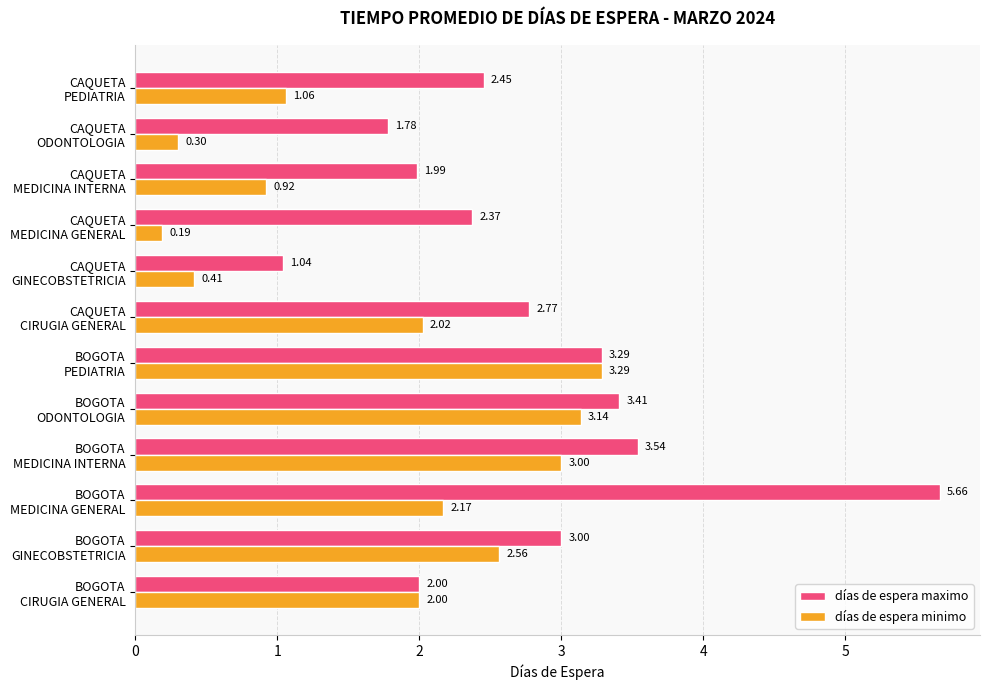

List the series in order of their peak value, lowest first.

días de espera minimo, días de espera maximo